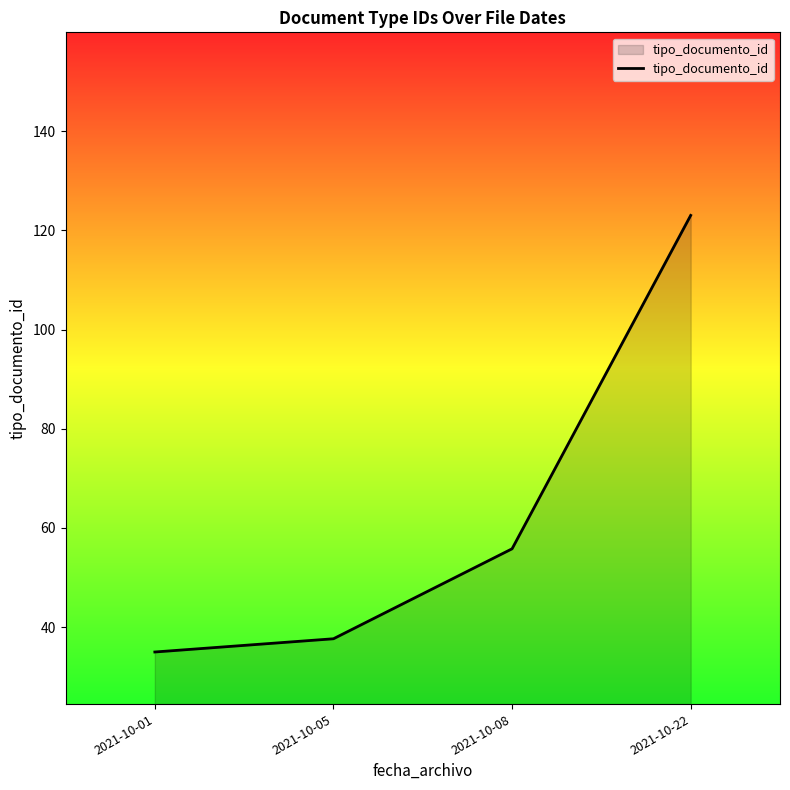

List the labels in order of value, largest first.

2021-10-22, 2021-10-08, 2021-10-05, 2021-10-01